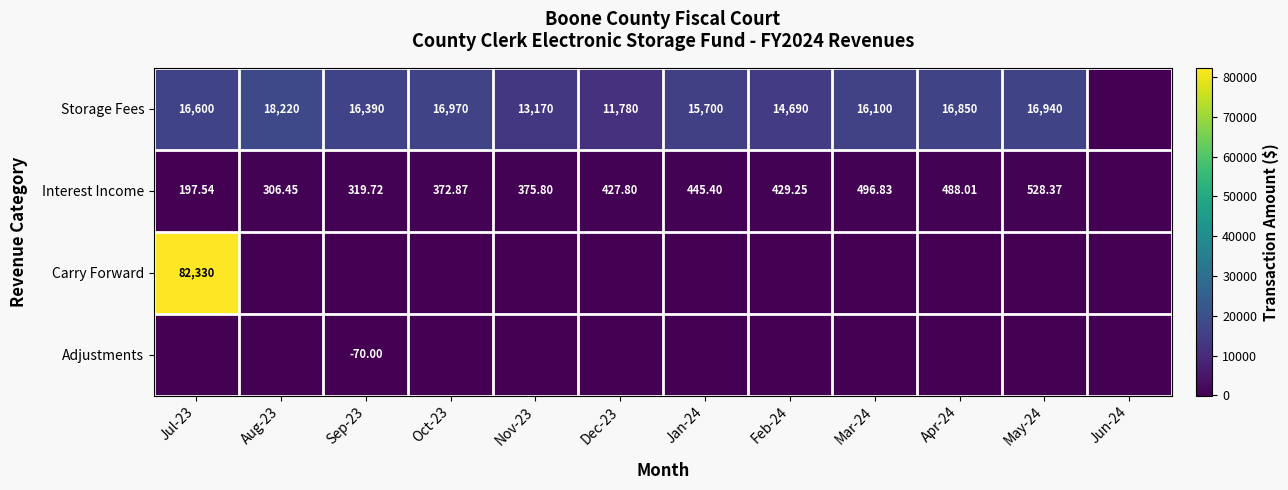

Between Sep-23 and May-24, which is larger?

May-24